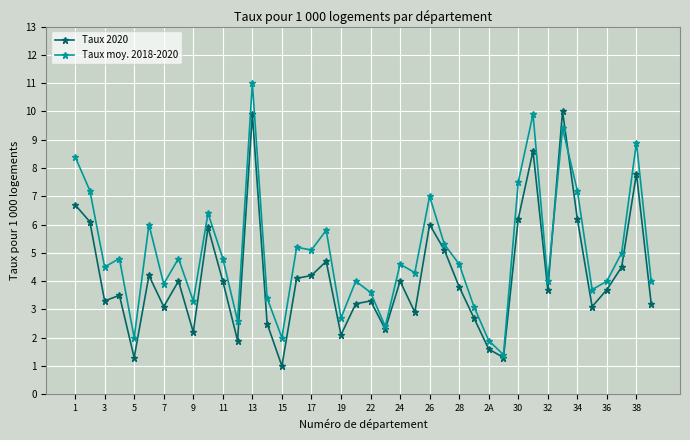

What is the highest value of the Taux 2020 series?

10.0